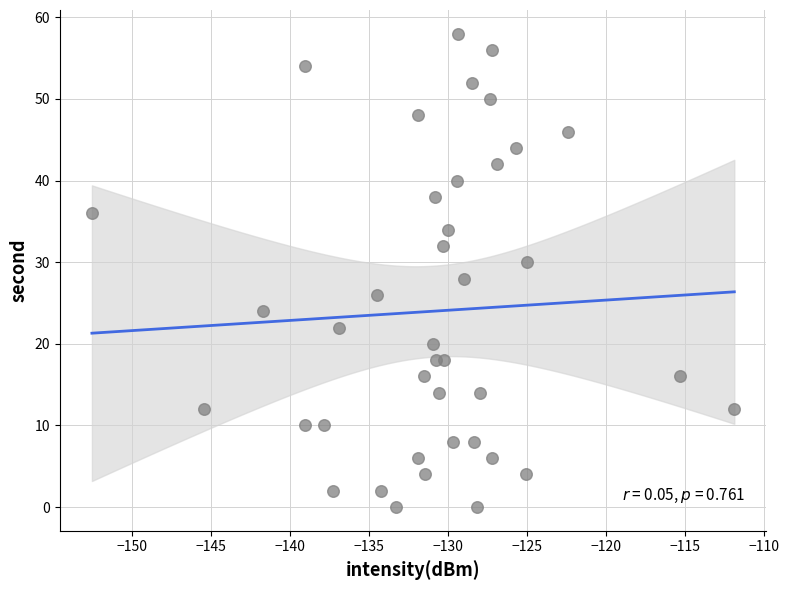

What is the range of Y values (max minus min)?

58